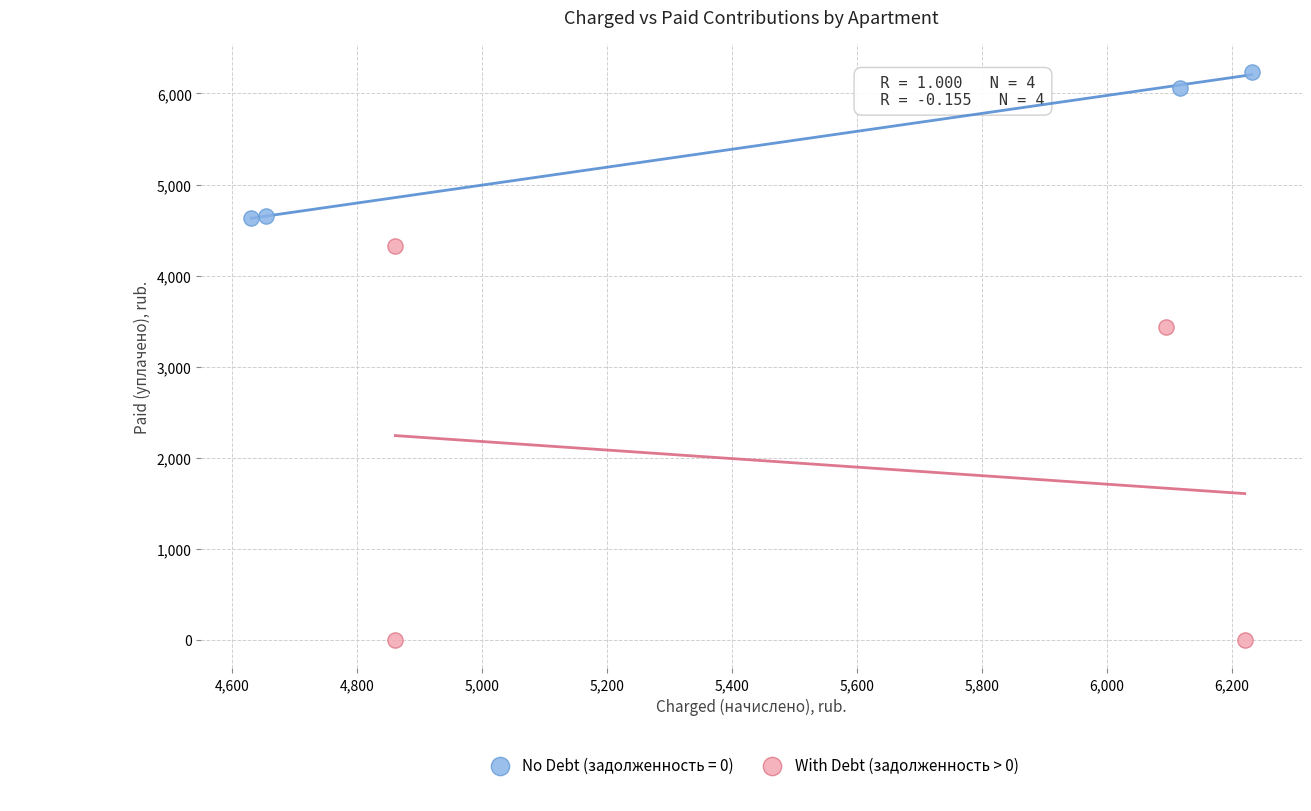

Which series has the widest spread of Y values?

With Debt (задолженность > 0)